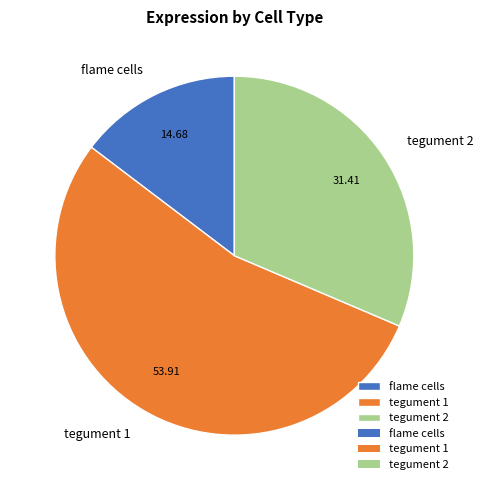

Count the number of slices in the pie.

3